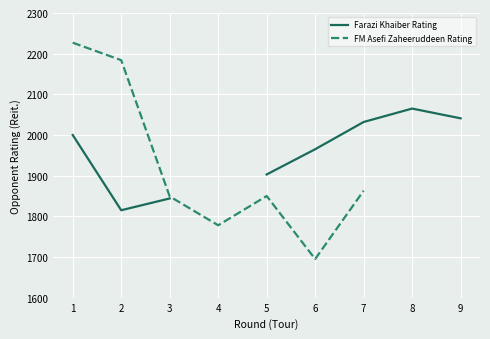

How many interior local valleys does the Farazi Khaiber Rating series have?

1